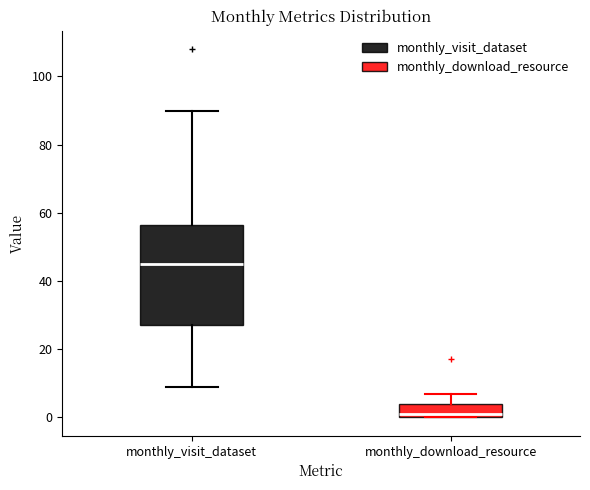

Reading left to right, transcribe this box plot: for each box, give where its median line is, the range the box spans, and where its two whiskers end, as read against the y-axis. The values are not printed on the chart, so give them approximately, as read against the axis.

monthly_visit_dataset: median 46, box 28 to 56, whiskers 10 to 90
monthly_download_resource: median 2, box 0 to 4, whiskers 0 to 8